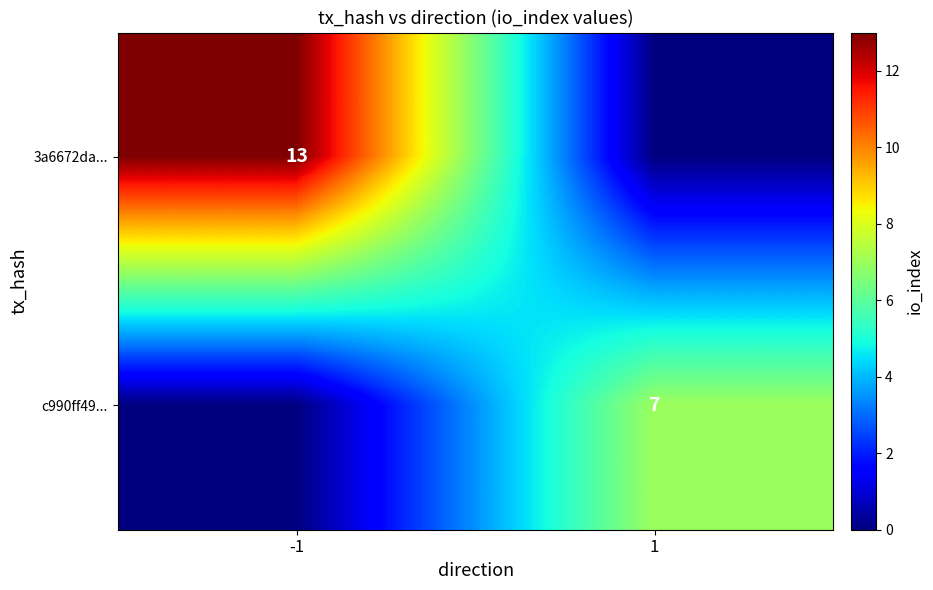

Is it true that 3a6672da... equals 13 at -1?

True